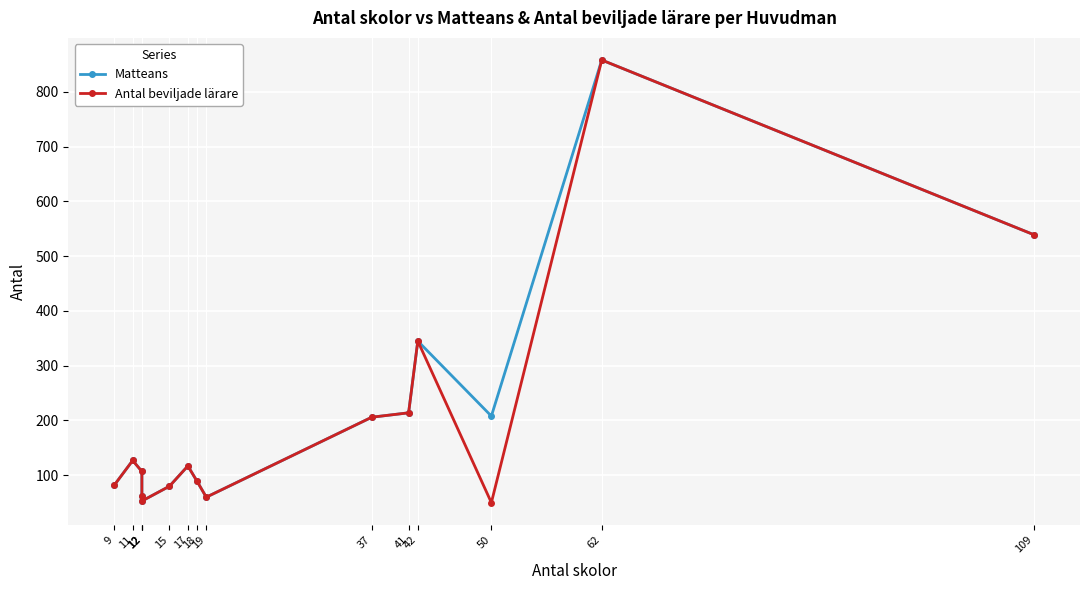

Reading left to right, extract all data points from this chart.

Matteans: 82	127	107	62	53	80	117	89	60	206	214	345	208	858	539
Antal beviljade lärare: 82	127	107	62	53	80	117	89	60	206	214	345	50	858	539